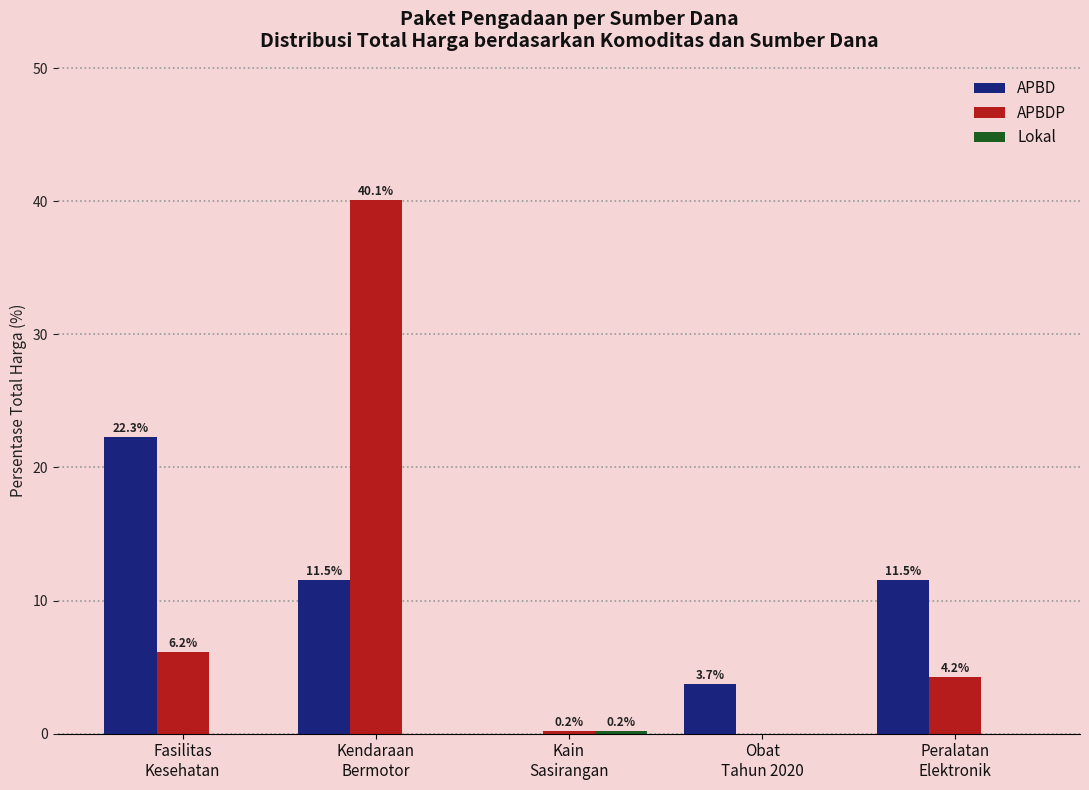

What is the maximum value shown in the chart?

40.1